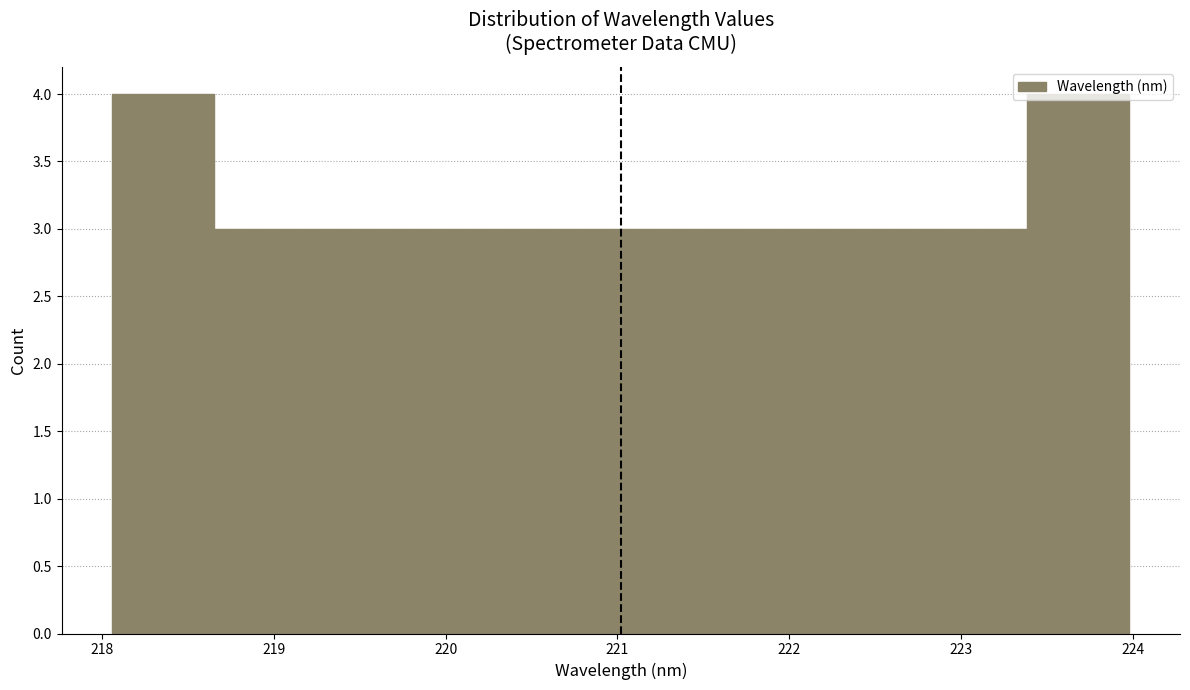

What is the height of the bar covering 219.8 to 220.4 on the x-axis? Neither the bar edges nor the heights are printed on the chart, so give them approximately, as read against the axes.

3